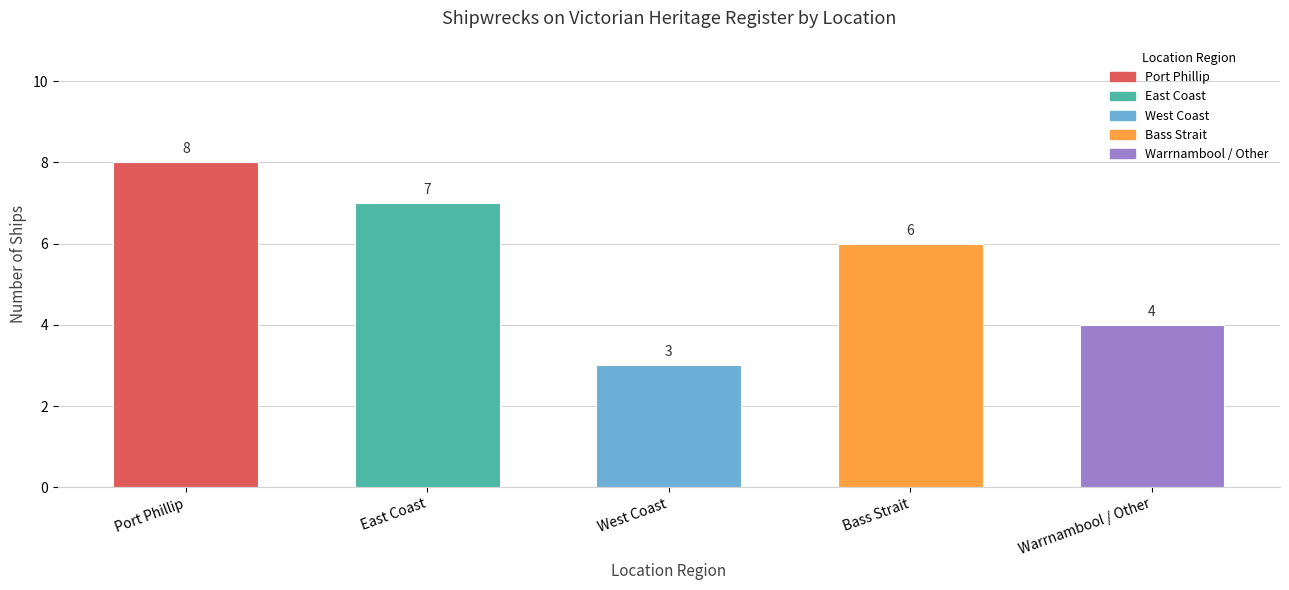

Which category has the highest value across all series?

Port Phillip